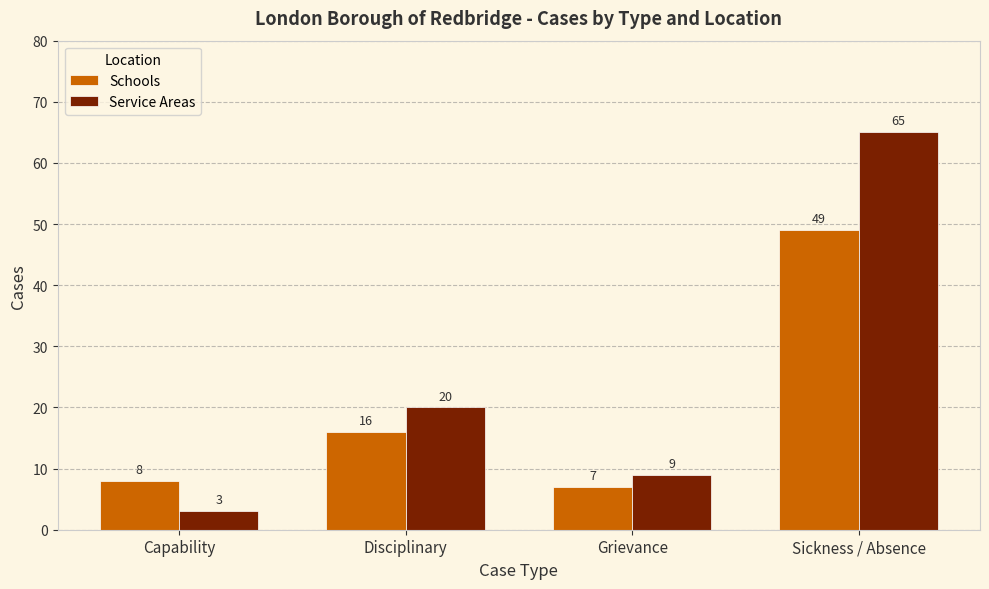

What is the highest value of the Service Areas series?

65